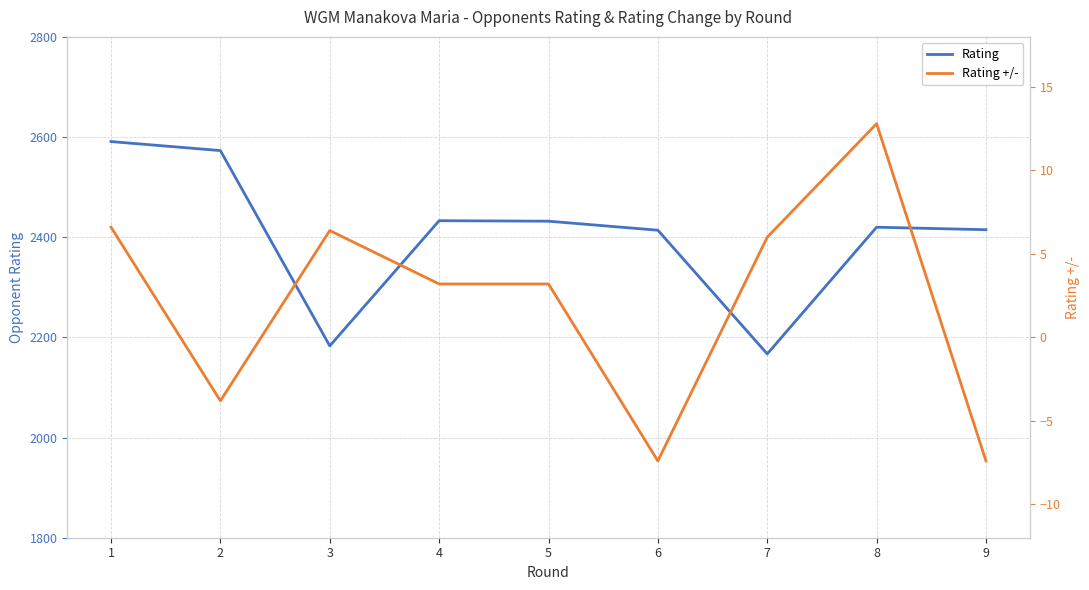

What is the difference between the highest and lowest values at 3?

2176.6